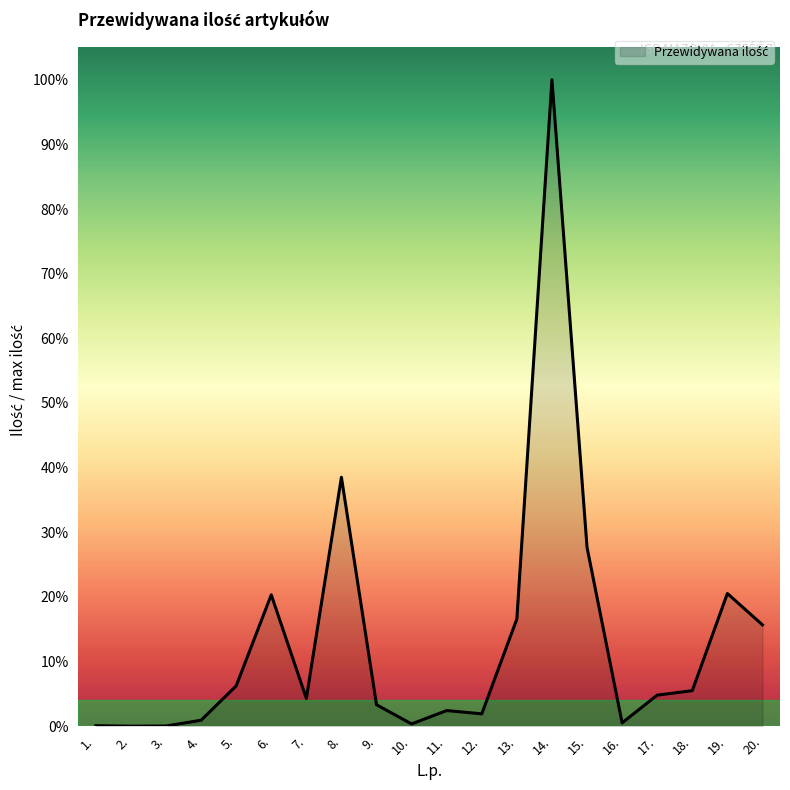

What is the sum of all values?

208782.2